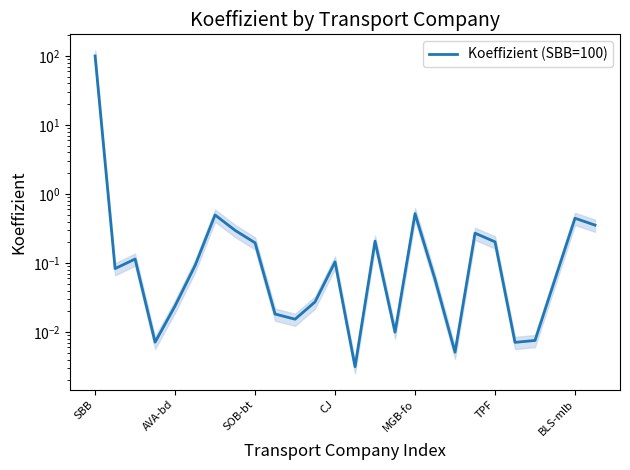

The value at CJ is 0.1. True or false?

True